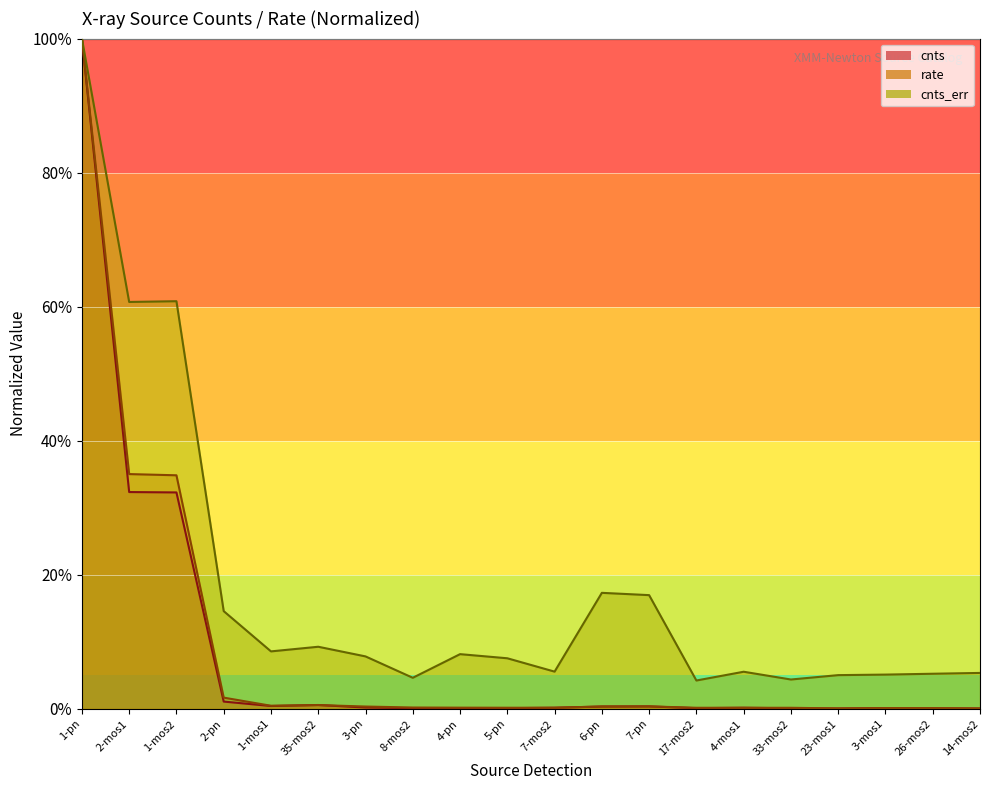

The value of rate at 5-pn is 0.0. True or false?

False